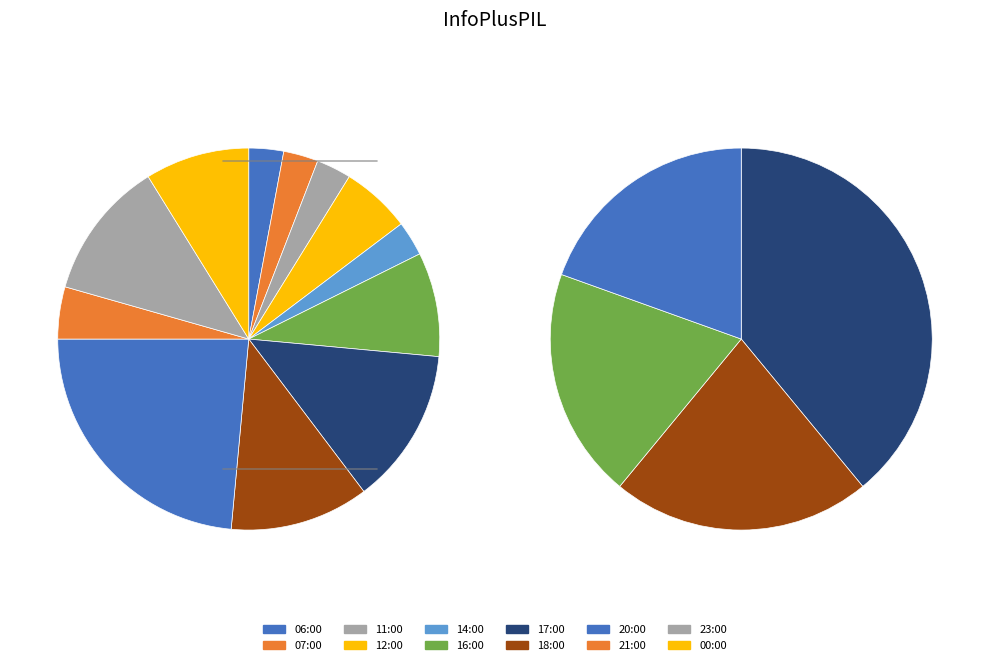

To the nearest percent, what portion does 18:00 represent?

12%